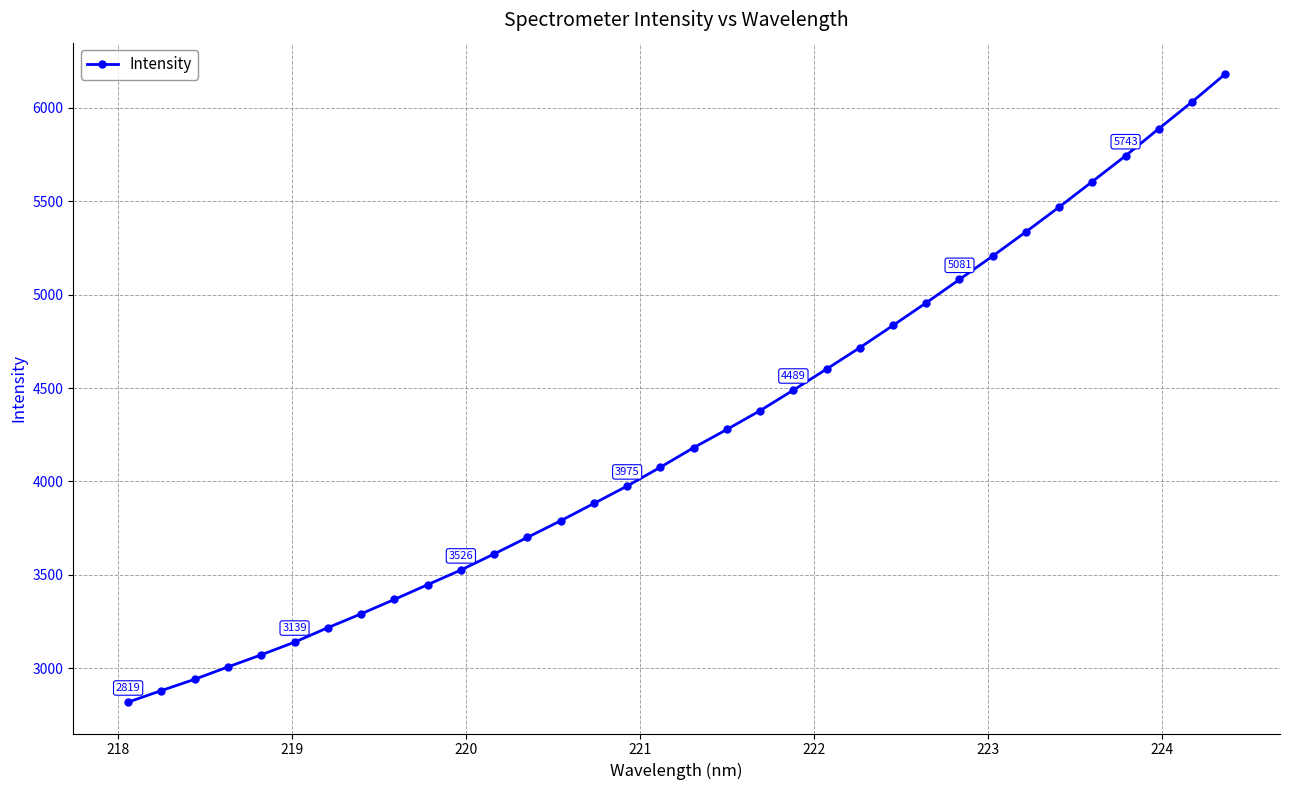

True or false: there are more than 2 points higher than both neighbors.

False